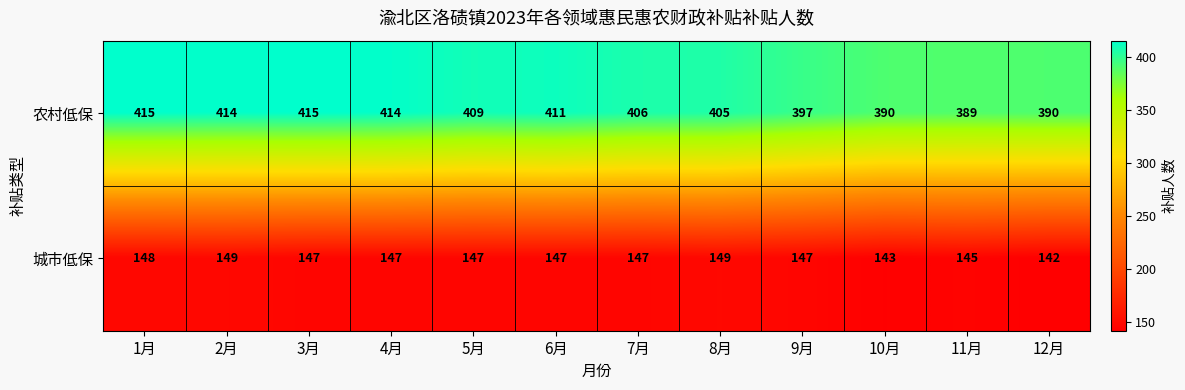

What is the highest value of the 城市低保 series?

149